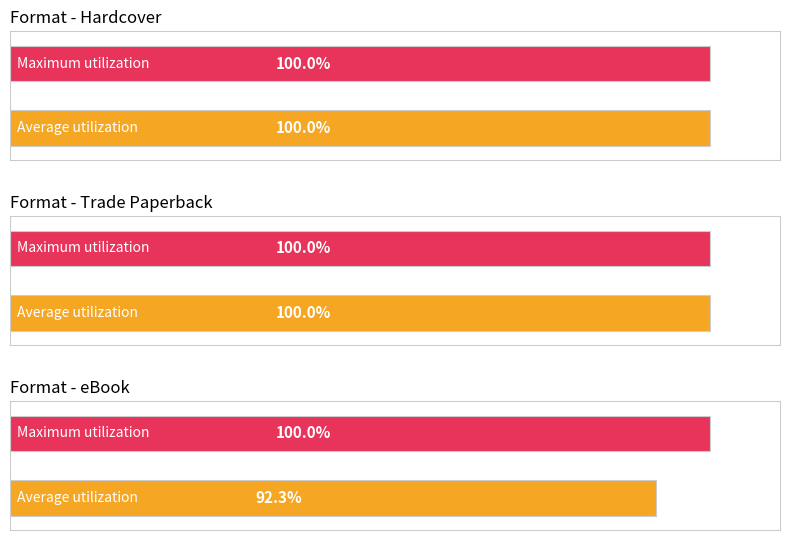

Which series has the largest total across all categories?

Hardcover